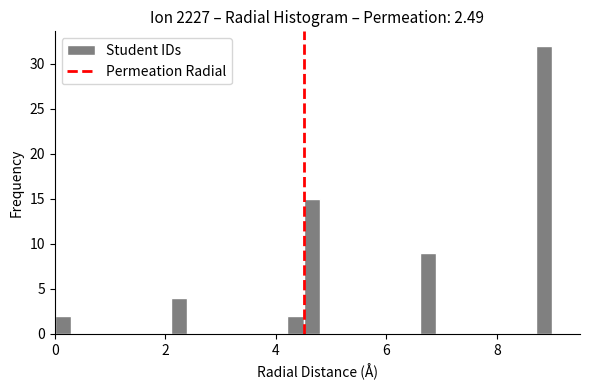

Read against the x-axis, roughly where is the centre of the tallest bar?

8.8